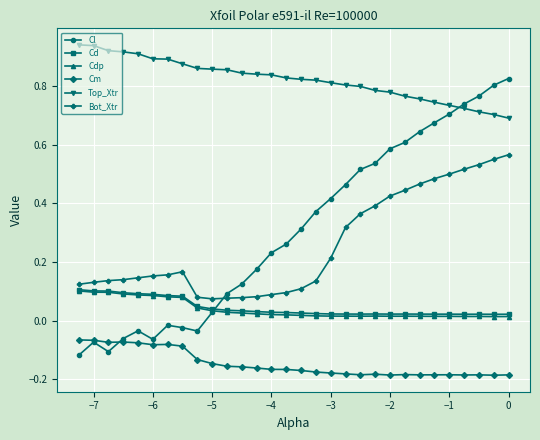

Which series has the largest range (max minus min)?

Cl